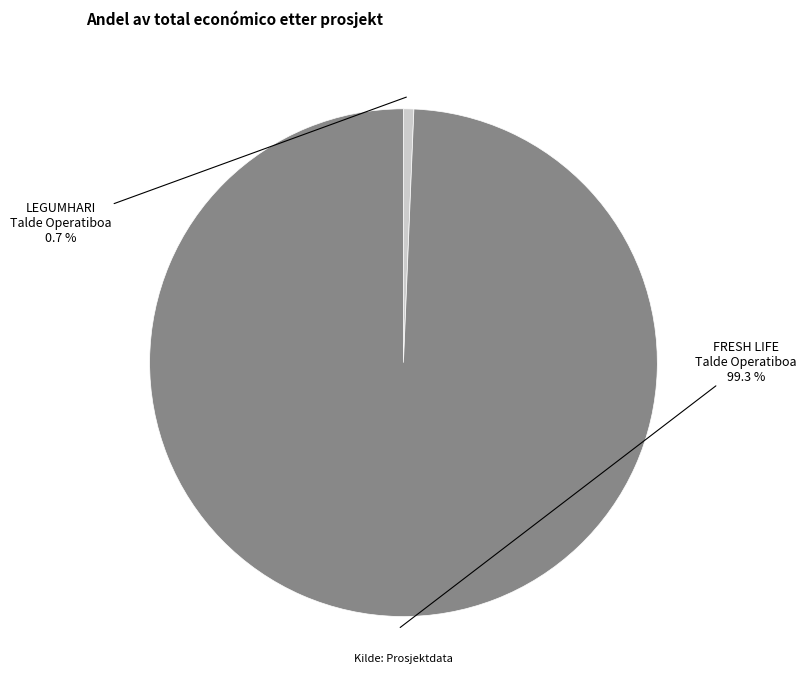

Is there a majority slice in this chart?

Yes